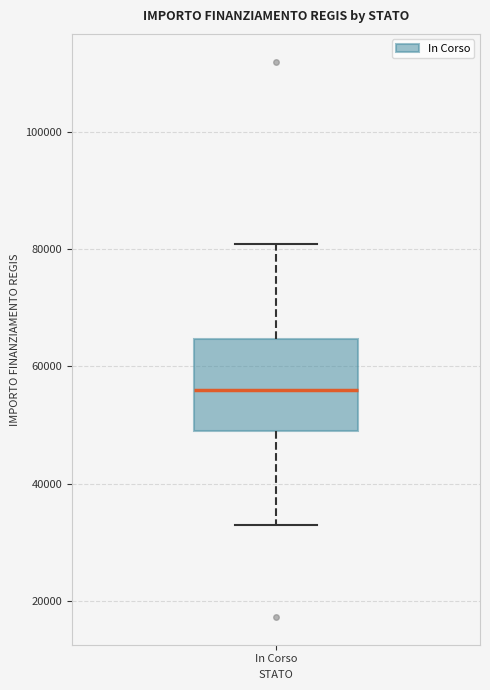

Read this box plot against the y-axis: the position of the median line, the range covered by the box, and the ends of both whiskers. The values are not printed on the chart, so give them approximately, as read against the axis.

median 56000, box 50000 to 64000, whiskers 32000 to 80000